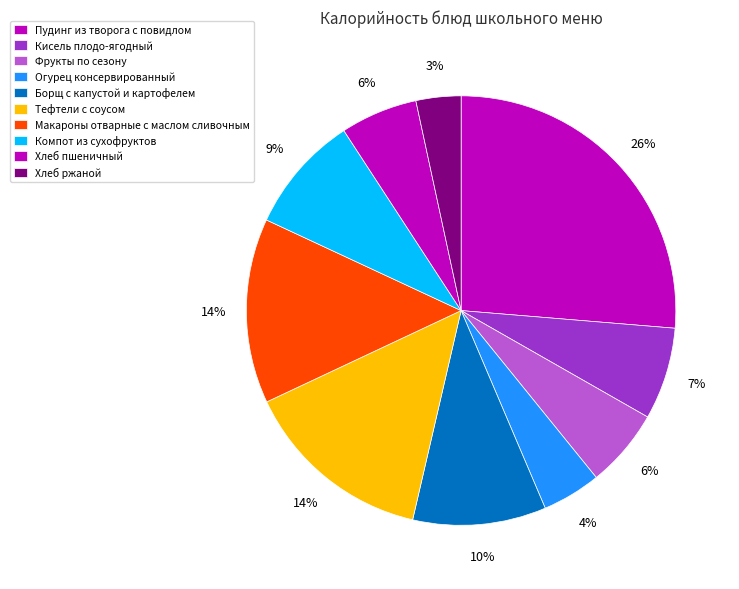

Which slice is the smallest?

Хлеб ржаной